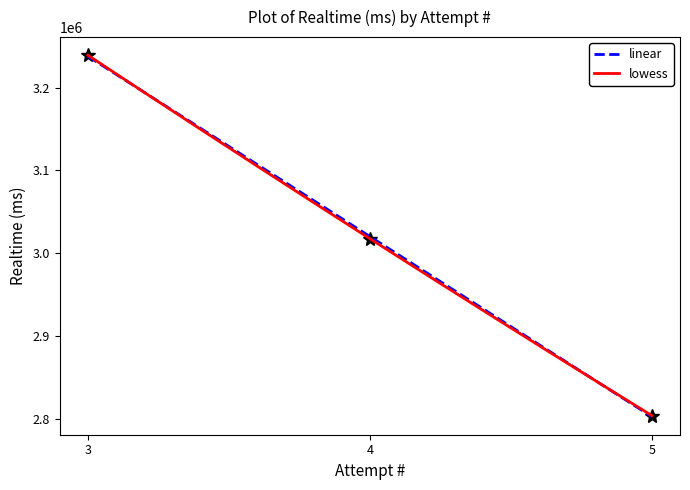

Is it true that the value at 5 is 4277174?

False